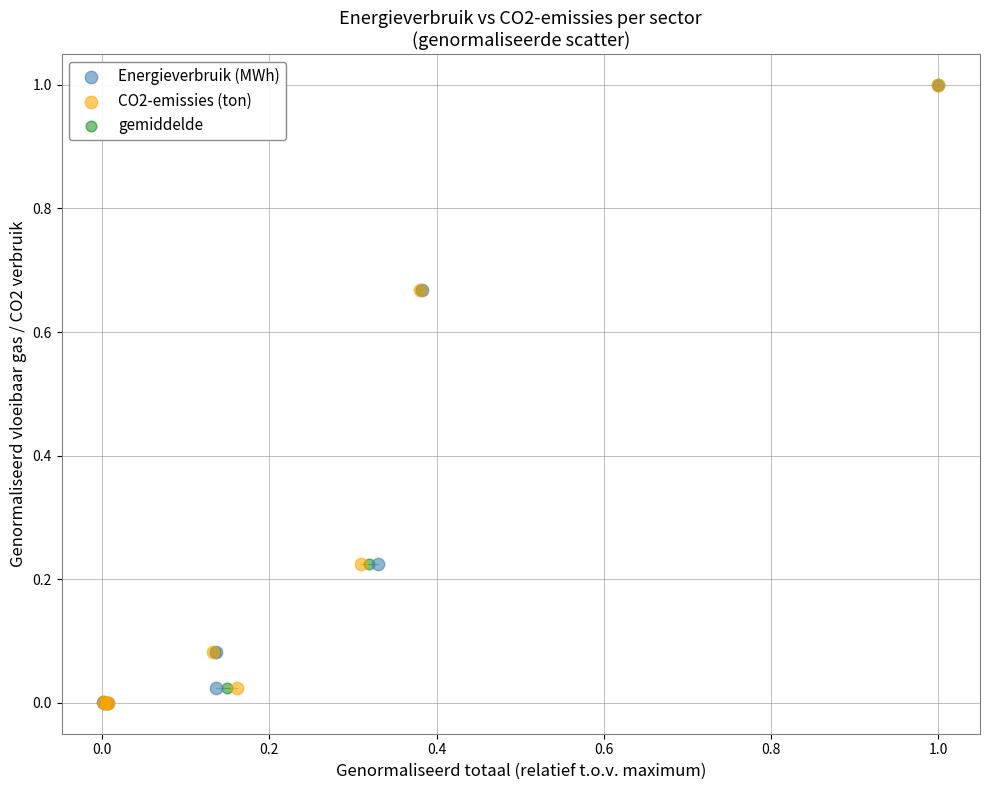

What are all the series names shown in the legend?

Energieverbruik (MWh), CO2-emissies (ton), gemiddelde